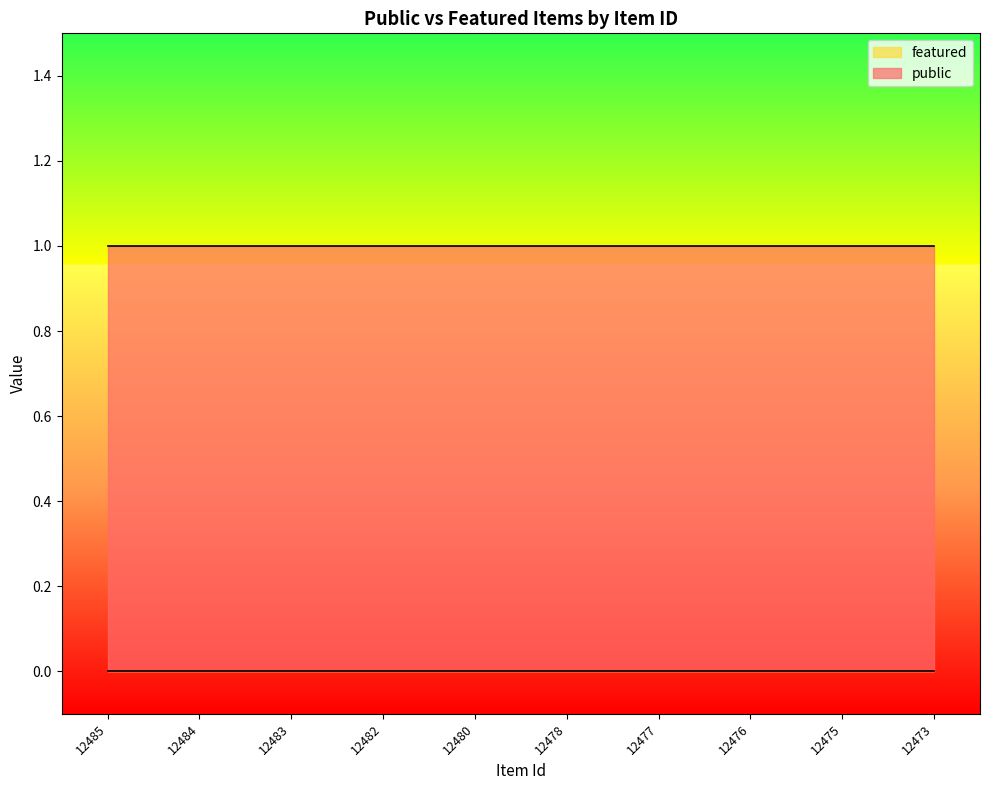

What are all the series names shown in the legend?

public, featured